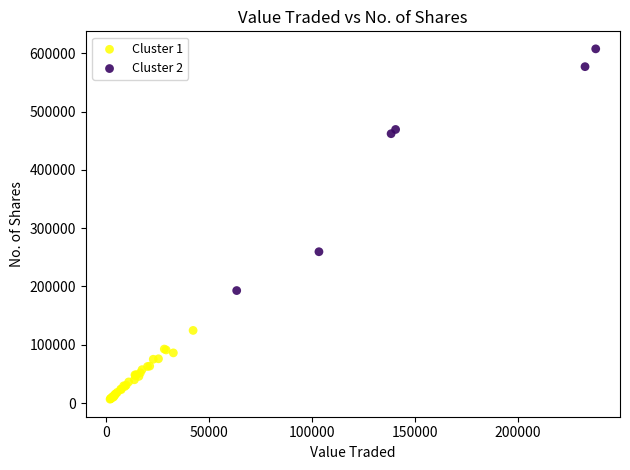

Which series has the widest spread of Y values?

Cluster 2